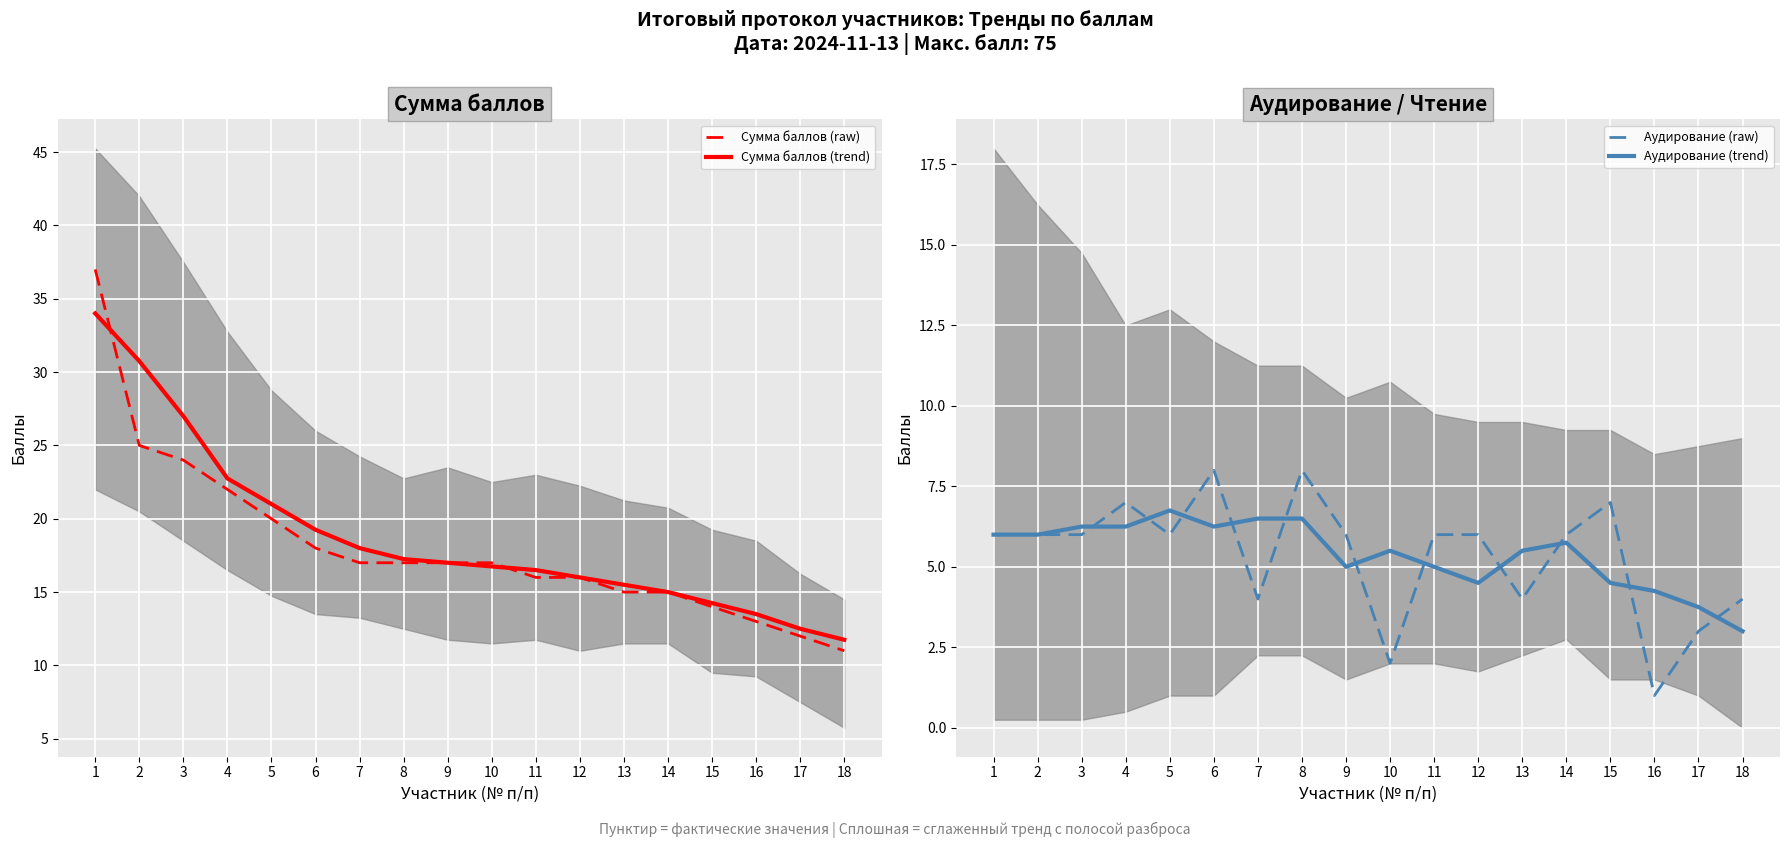

Is it true that Аудирование (trend) equals 4.1 at 6?

False